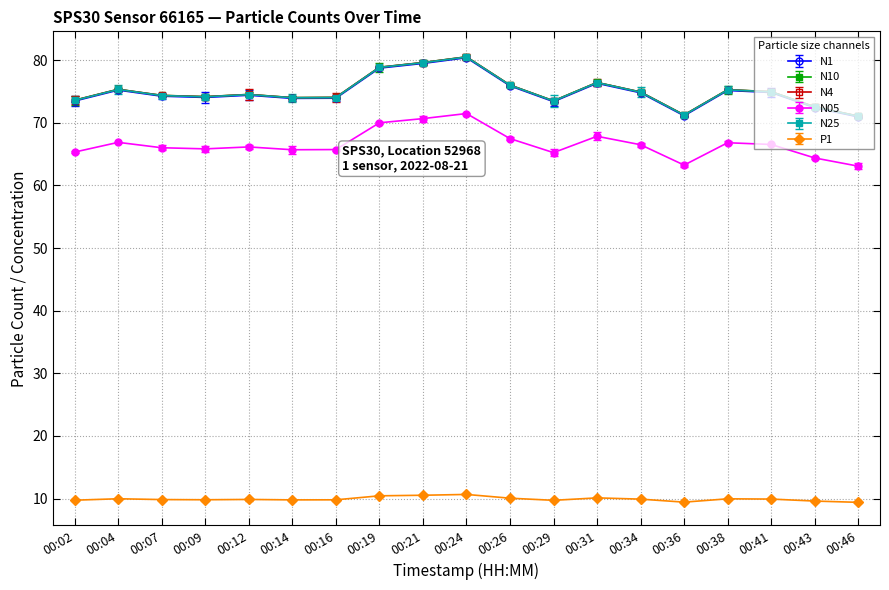

What is the sum of all N25 values?

1424.5